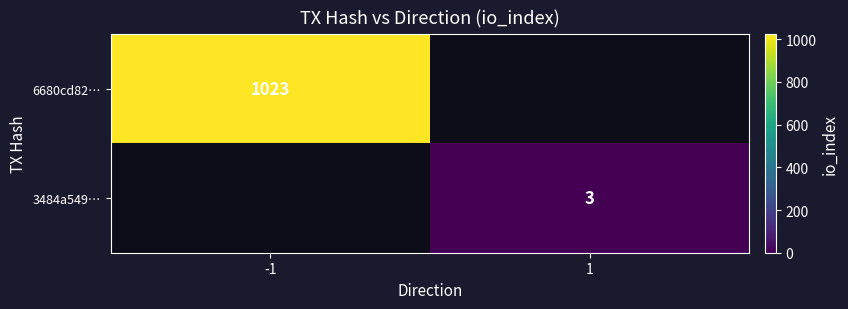

The 3484a549… series shows 5 at 1. True or false?

False